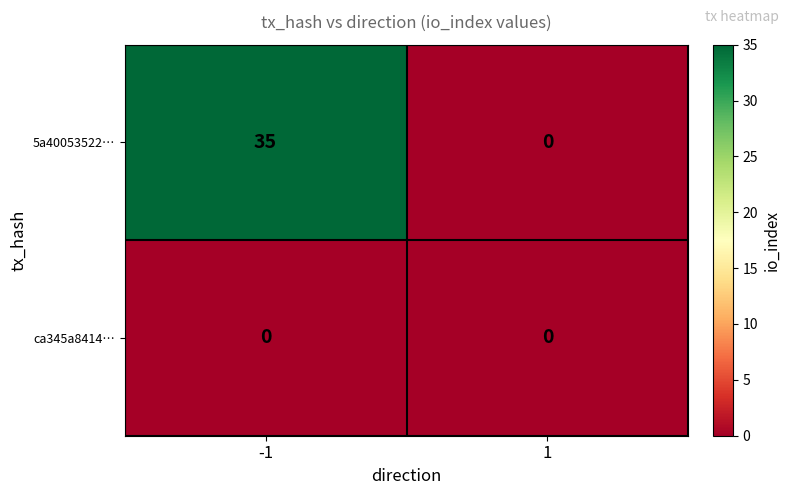

Which series has the largest total across all categories?

5a40053522…